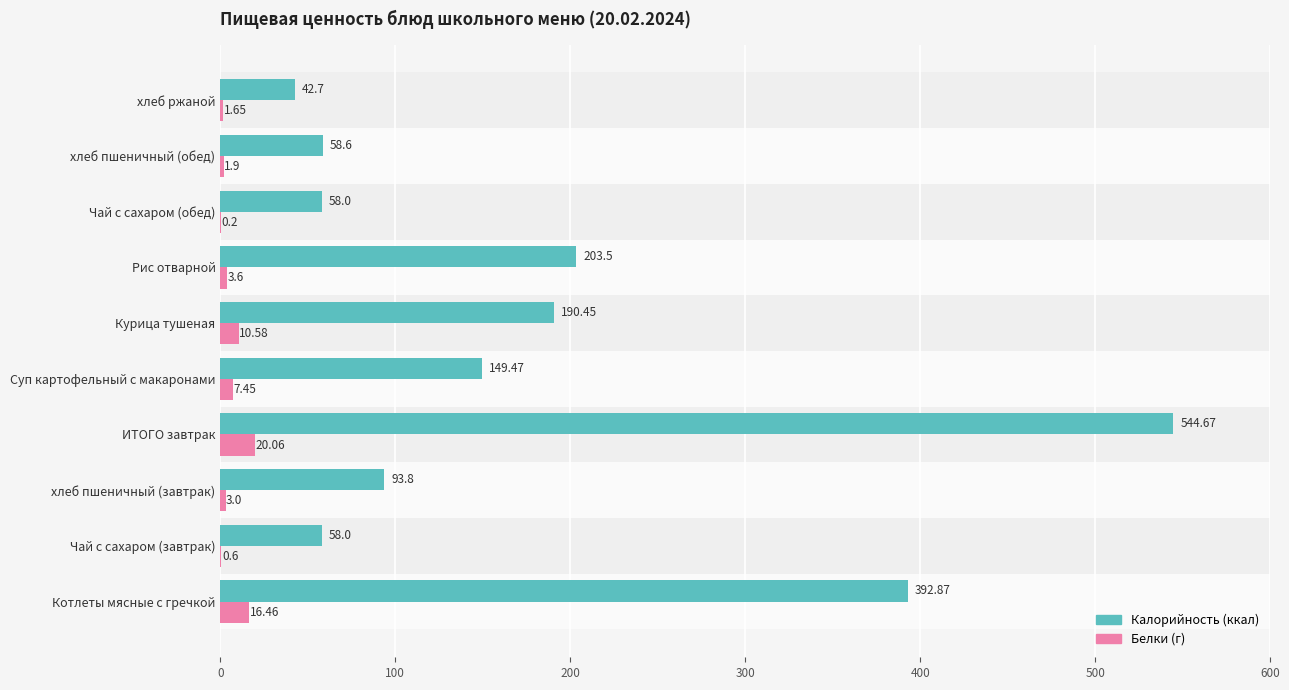

Which category has the highest value across all series?

ИТОГО завтрак